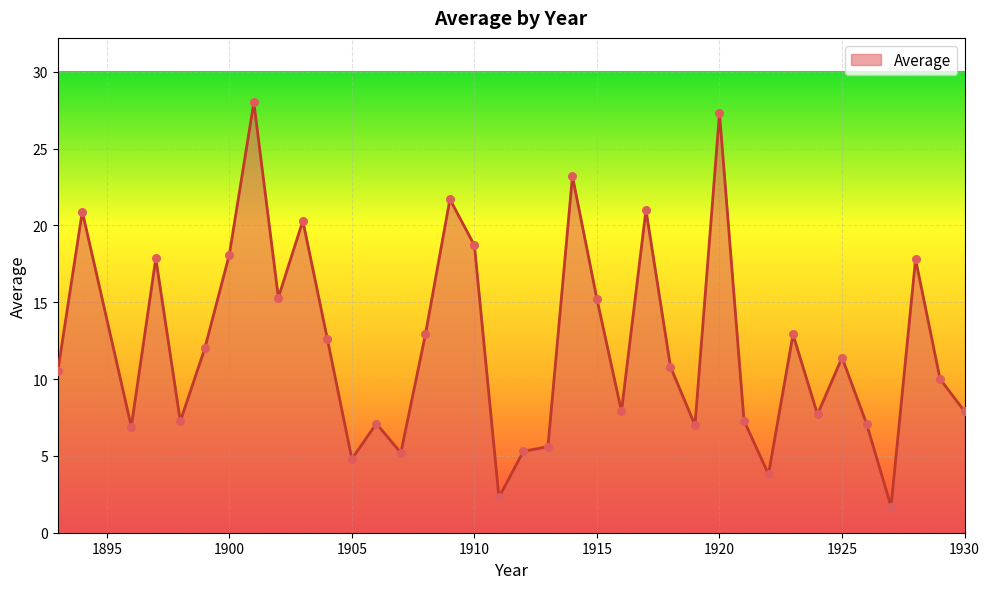

What is the smallest value displayed?

1.7